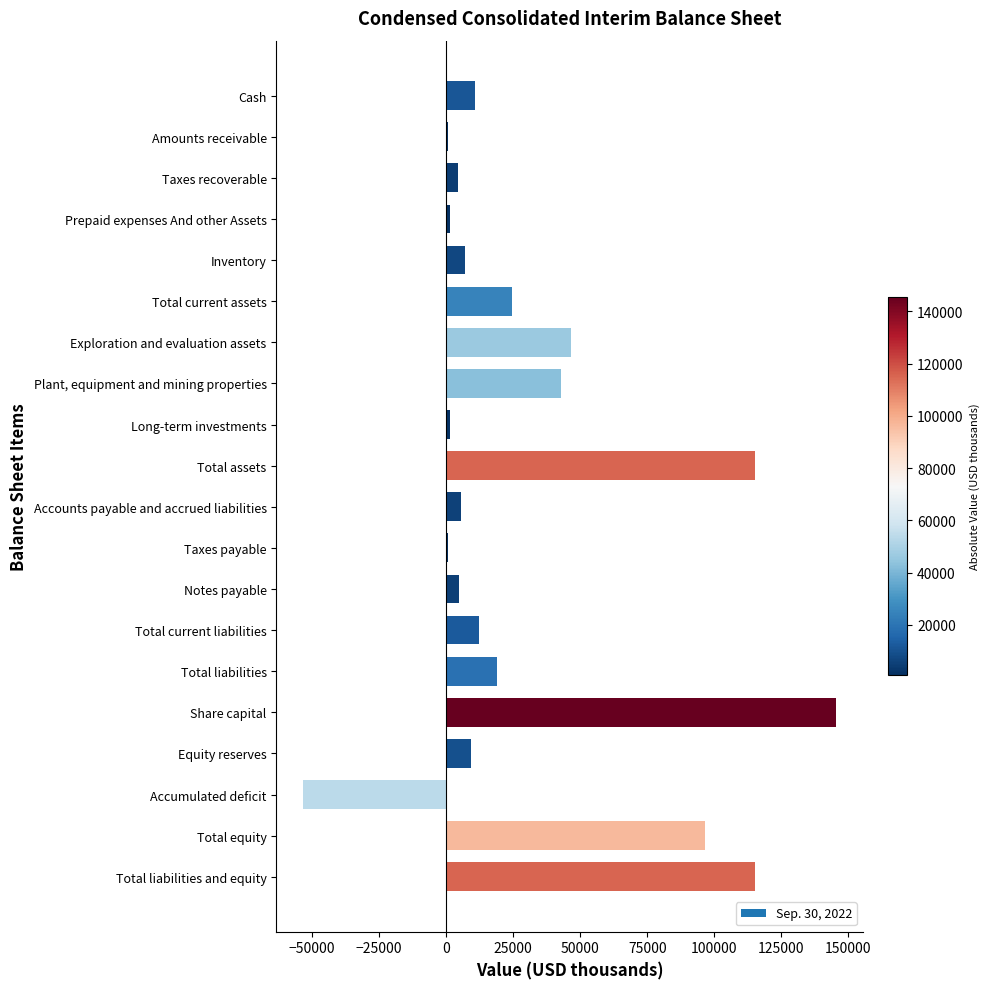

What is the greatest value displayed?

145515